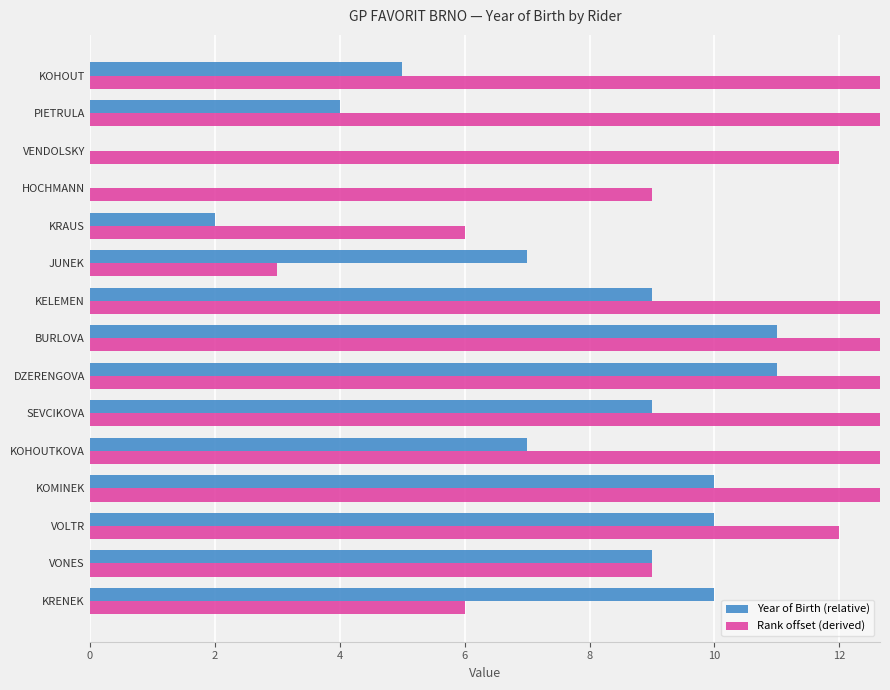

The value of Year of Birth (relative) at KELEMEN is 9. True or false?

True